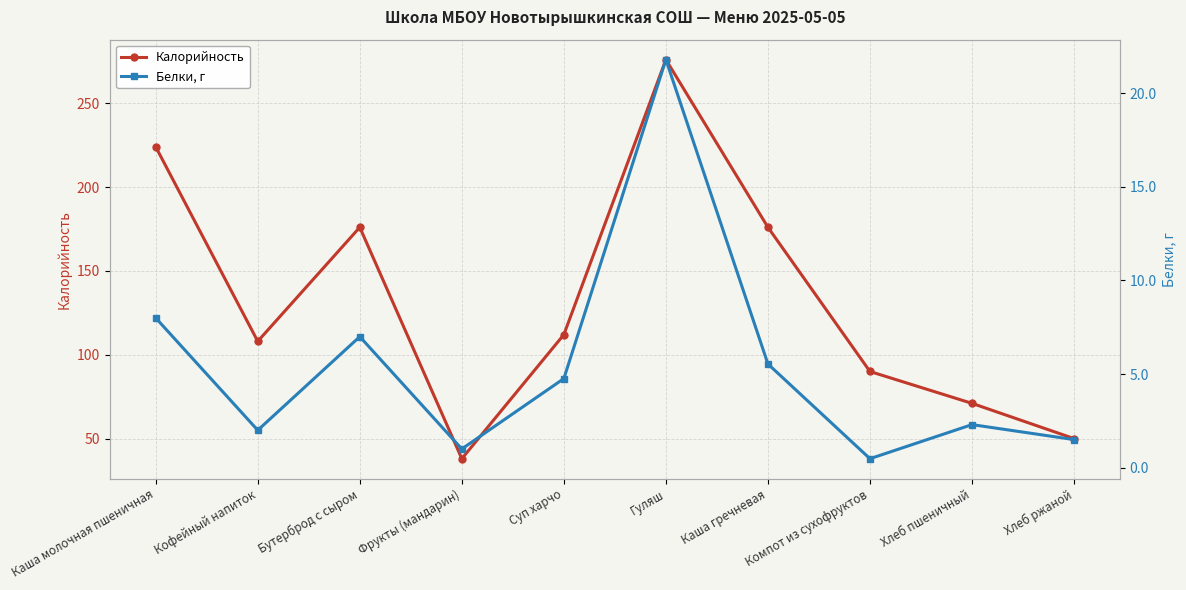

True or false: Калорийность and Белки, г cross at least once.

False